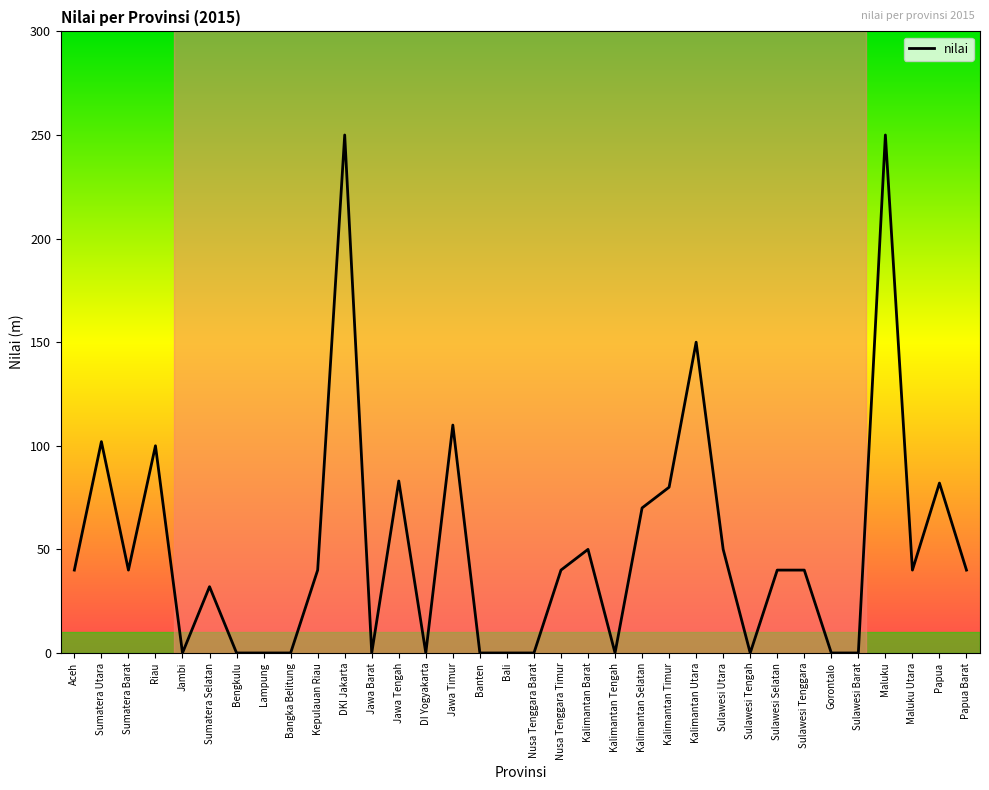

How many series are shown in this chart?

1